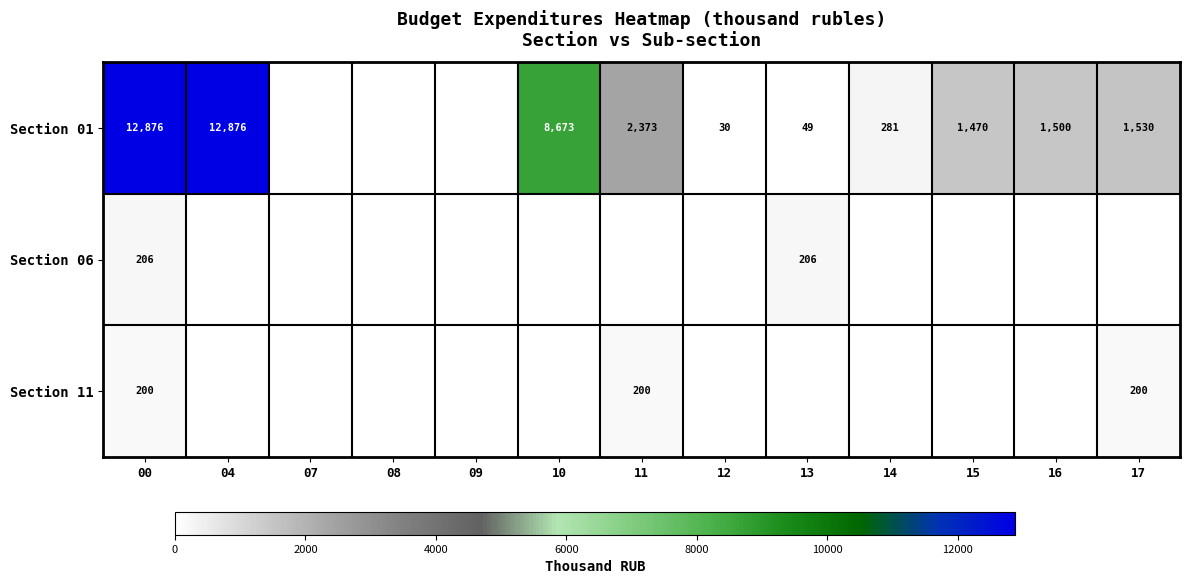

What is the total value across all series at 13?

254.7